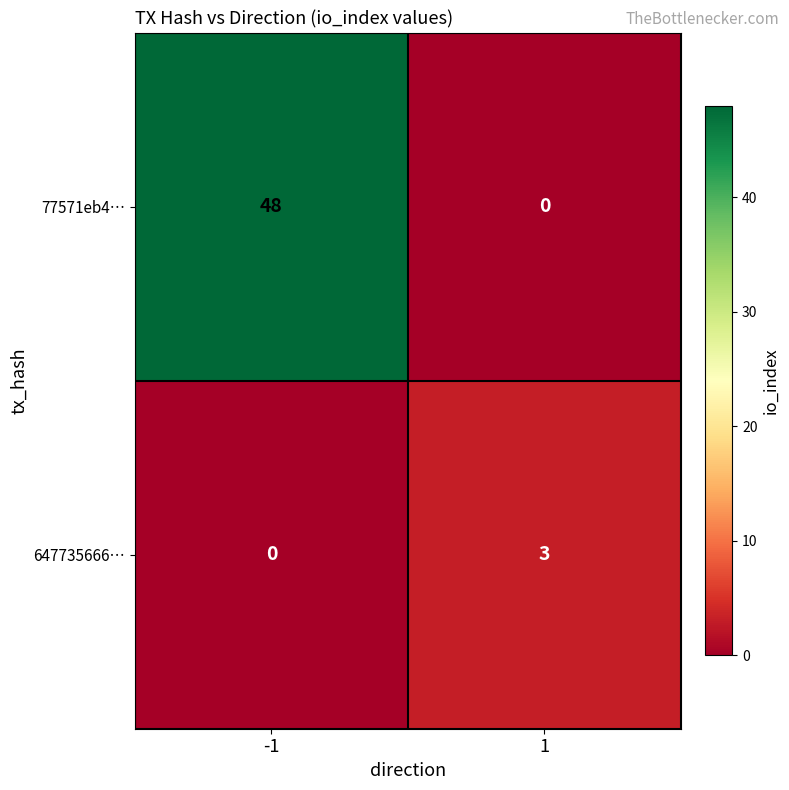

Reading left to right, transcribe all the data shown in this chart.

77571eb4…: -1=48	1=0
647735666…: -1=0	1=3